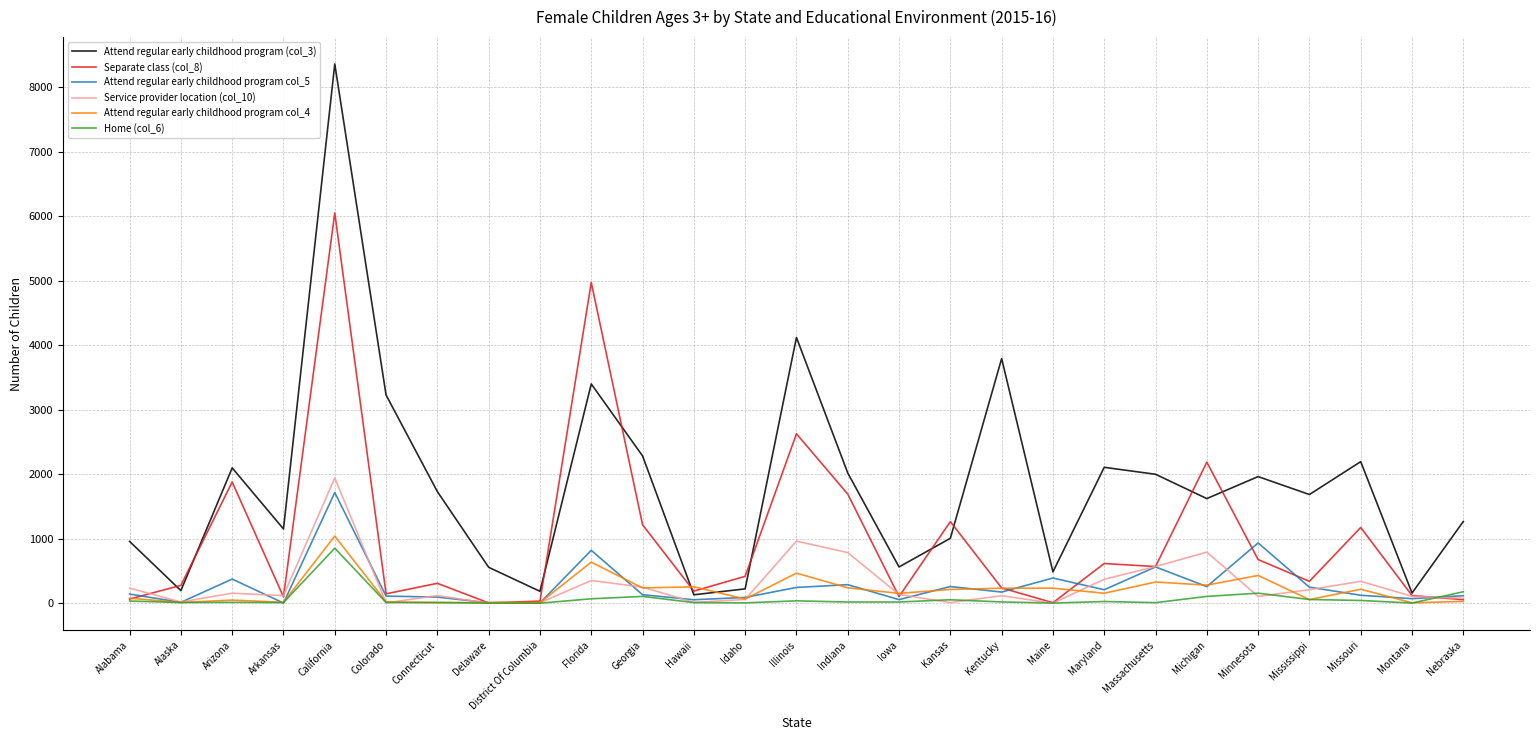

The value of Attend regular early childhood program (col_3) at Alaska is 195. True or false?

True